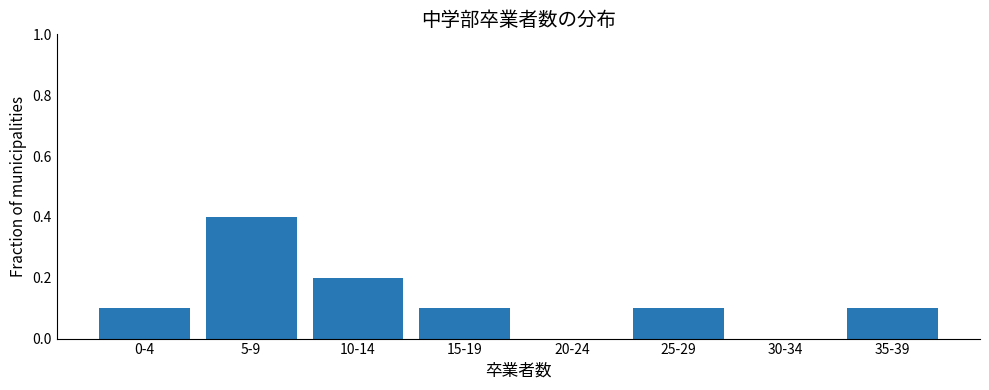

Reading left to right, transcribe all the data shown in this chart.

0-4=0.1	5-9=0.4	10-14=0.2	15-19=0.1	20-24=0.0	25-29=0.1	30-34=0.0	35-39=0.1